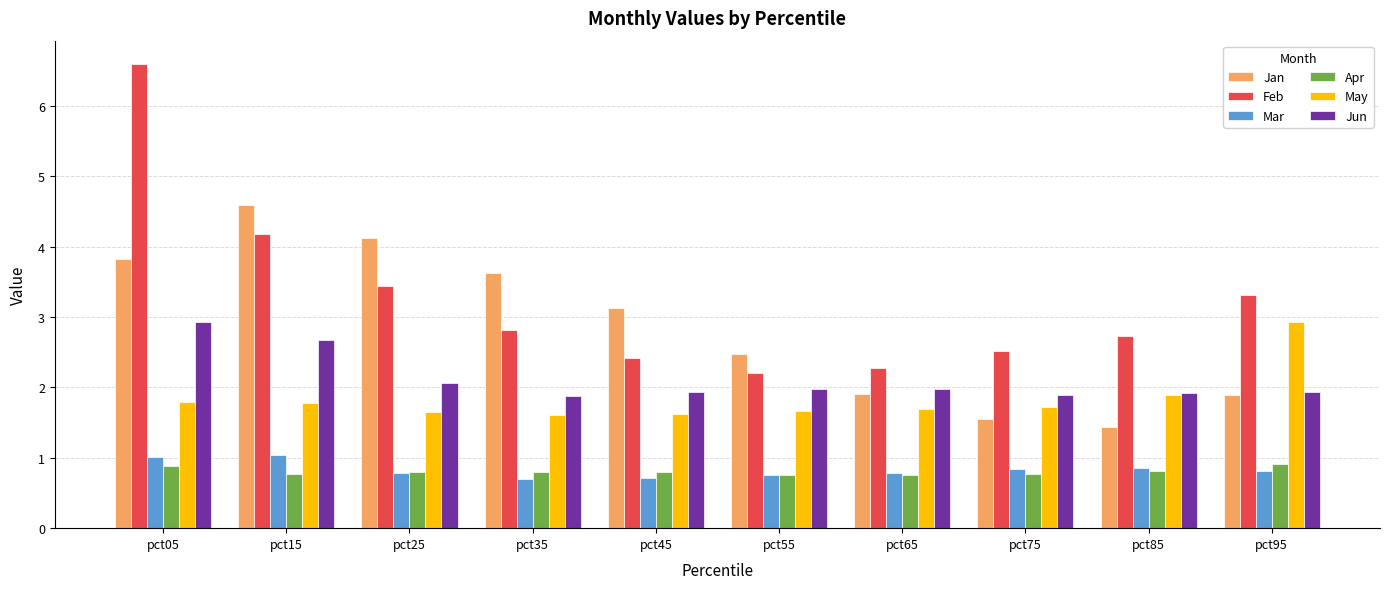

What is the sum of all May values?

18.4